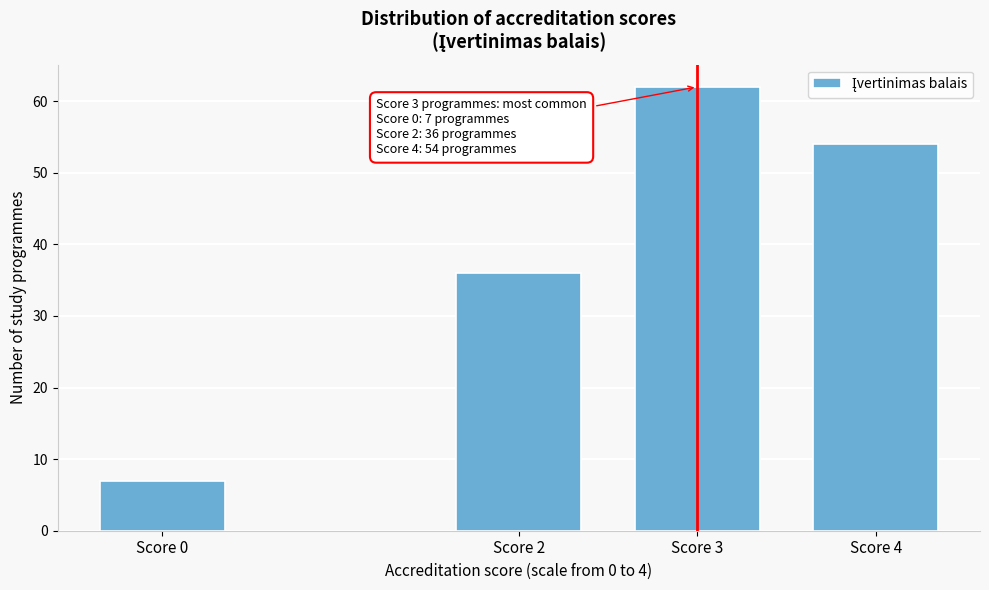

Reading left to right, list all the values displayed in this chart.

7	36	62	54